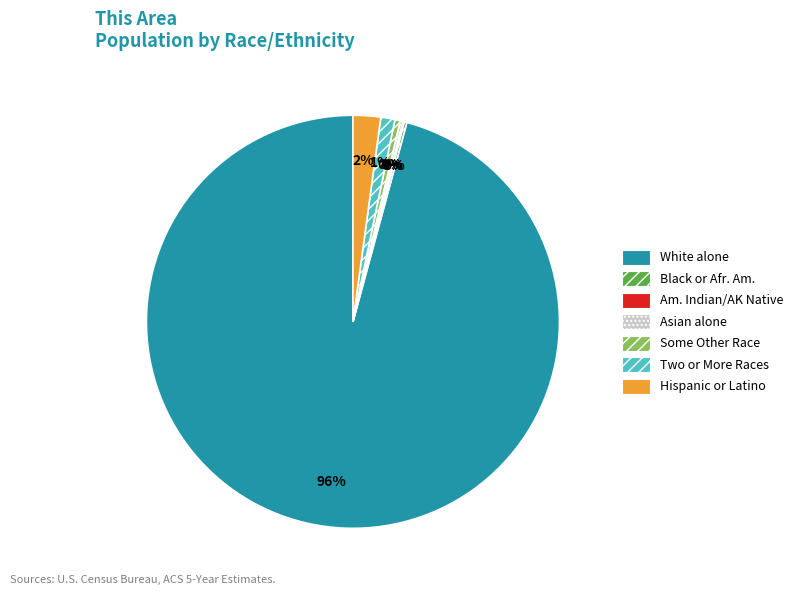

To the nearest percent, what is the average slice percentage?

14%